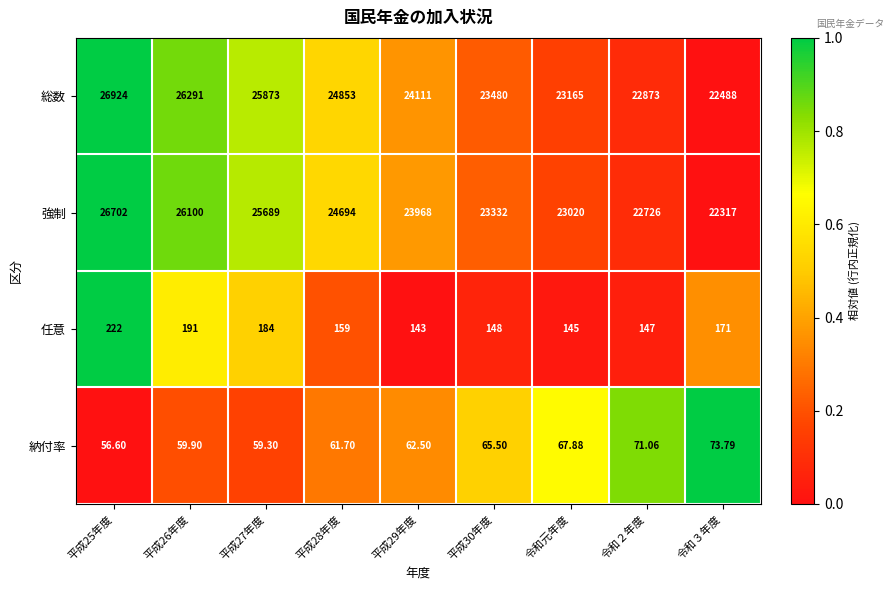

How many data points does each series have?

9